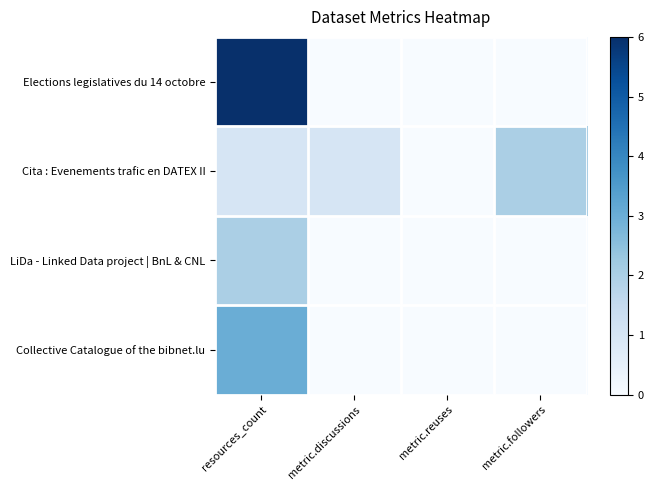

Rank the series at metric.followers from lowest to highest value.

Elections legislatives du 14 octobre, LiDa - Linked Data project | BnL & CNL, Collective Catalogue of the bibnet.lu, Cita : Evenements trafic en DATEX II